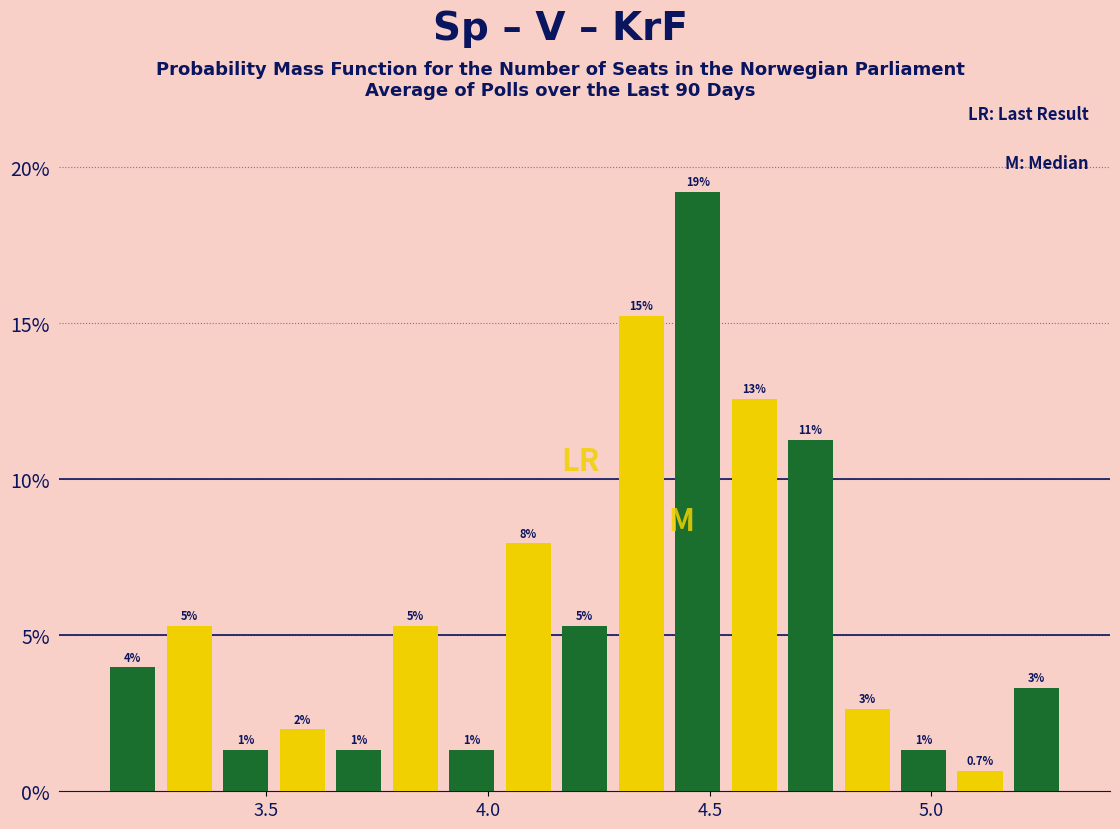

Read against the x-axis, roughly where is the centre of the tallest bar?

4.45